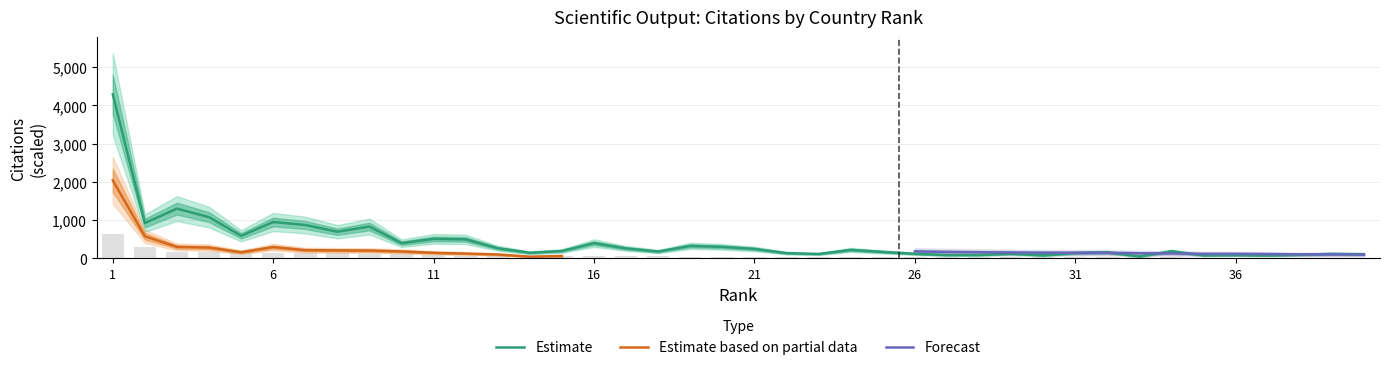

Is the value of Documents at 7 greater than the value of Citations at 14?

No